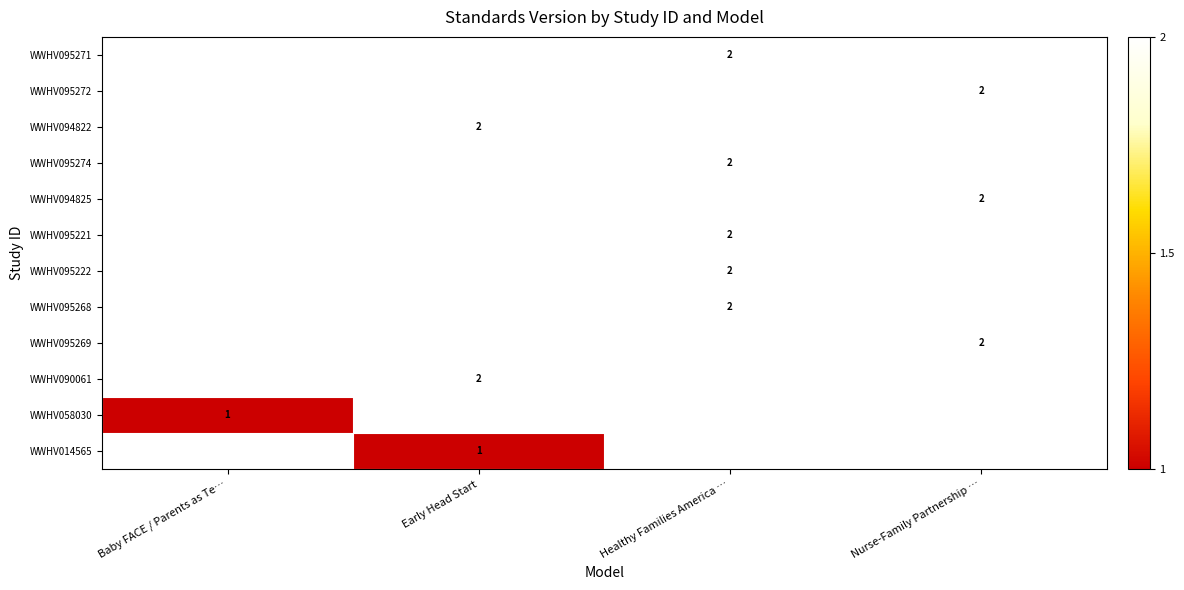

How many positive values does the row_2 series have?

1